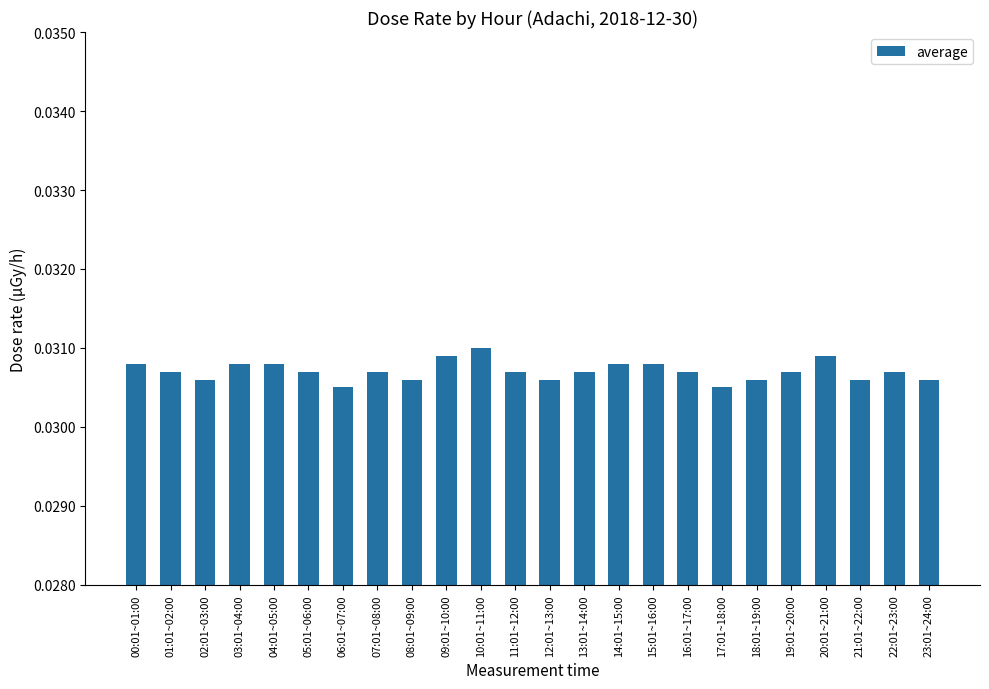

Which has a higher value, 20:01~21:00 or 17:01~18:00?

20:01~21:00